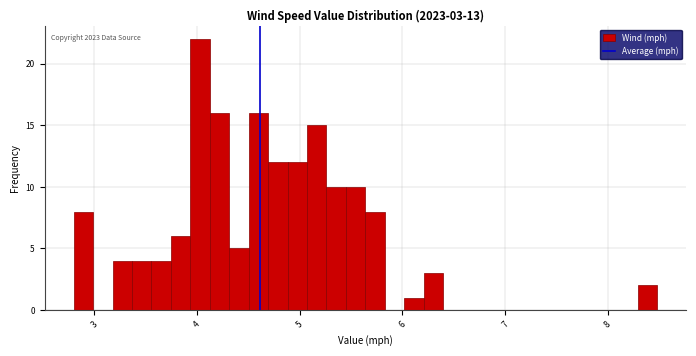

Around what value on the x-axis is the tallest bar? Give the approximate position of its centre, as read against the axis.

4.0